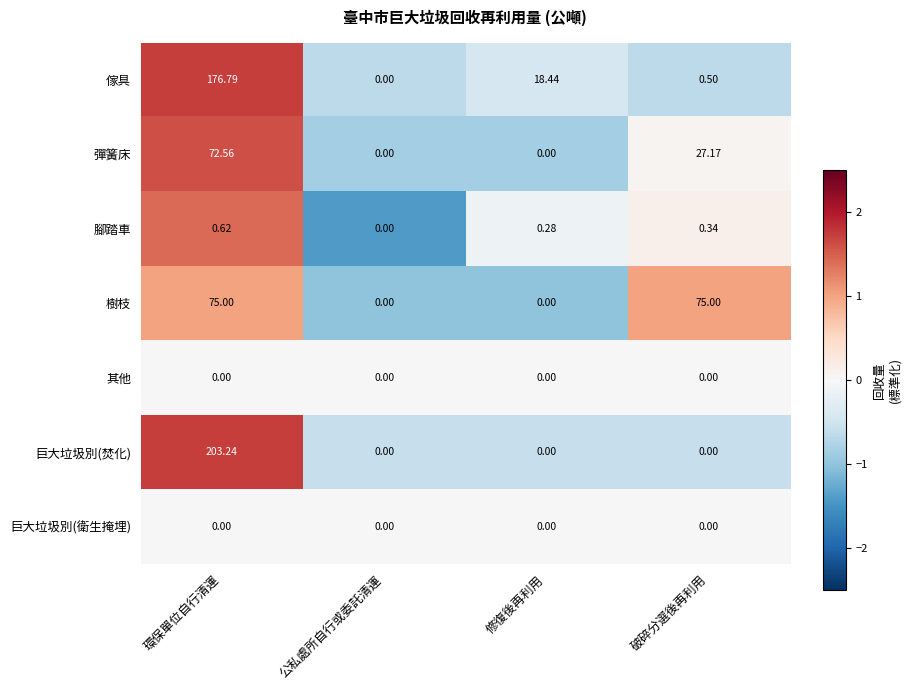

At which category is the sum across all series the highest?

環保單位自行清運